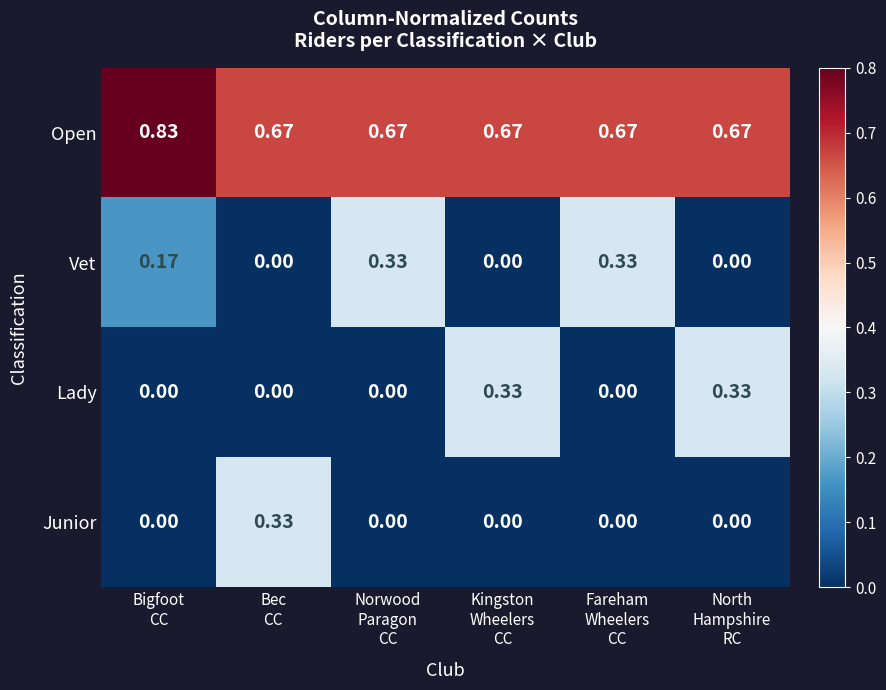

How many data points in Vet are above 0?

3